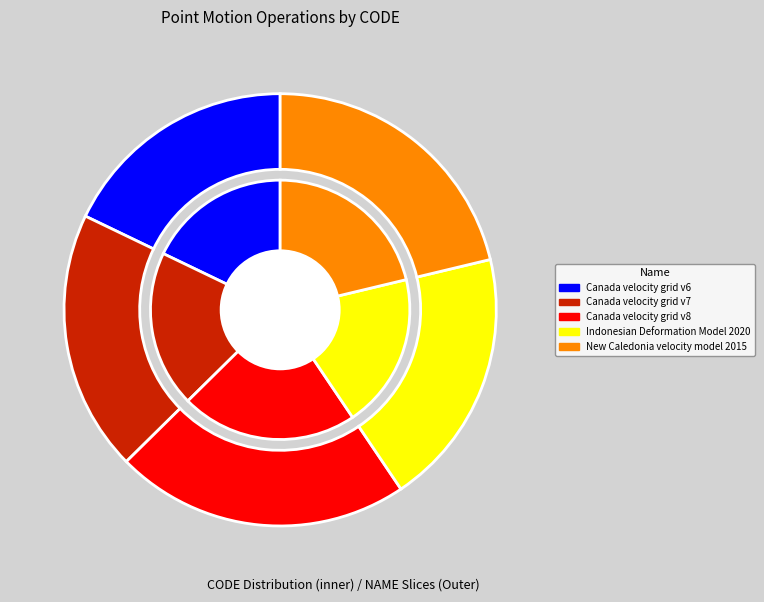

Is Canada velocity grid v8 the majority of the pie?

No